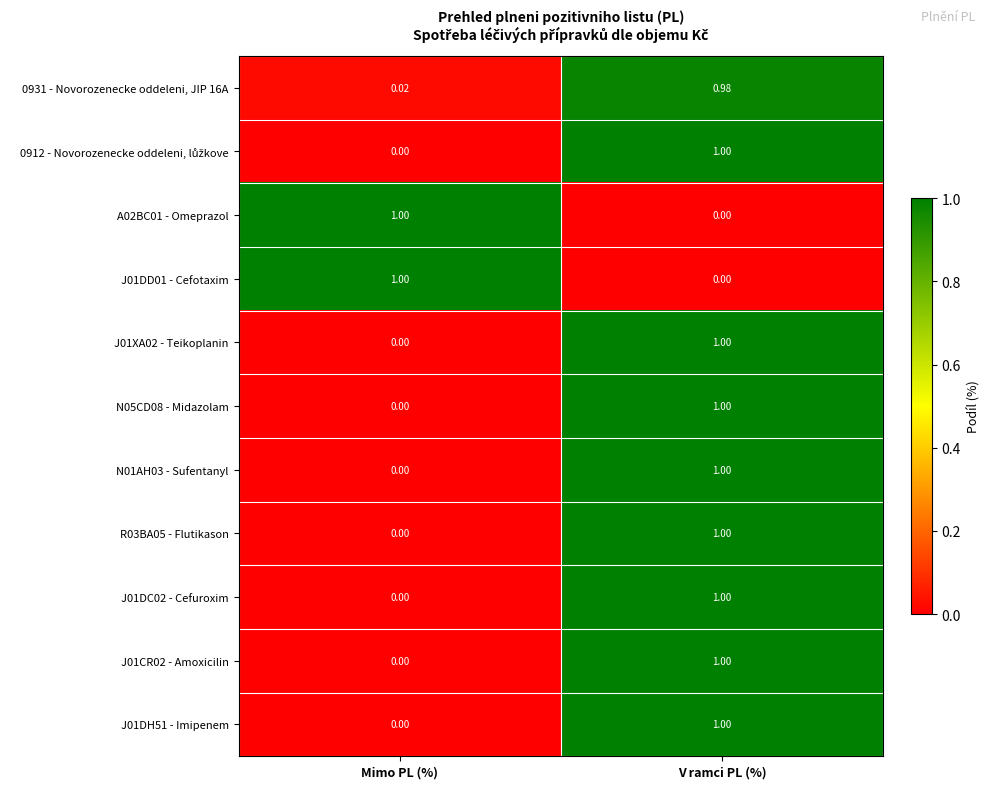

At which category is the sum across all series the highest?

V ramci PL (%)